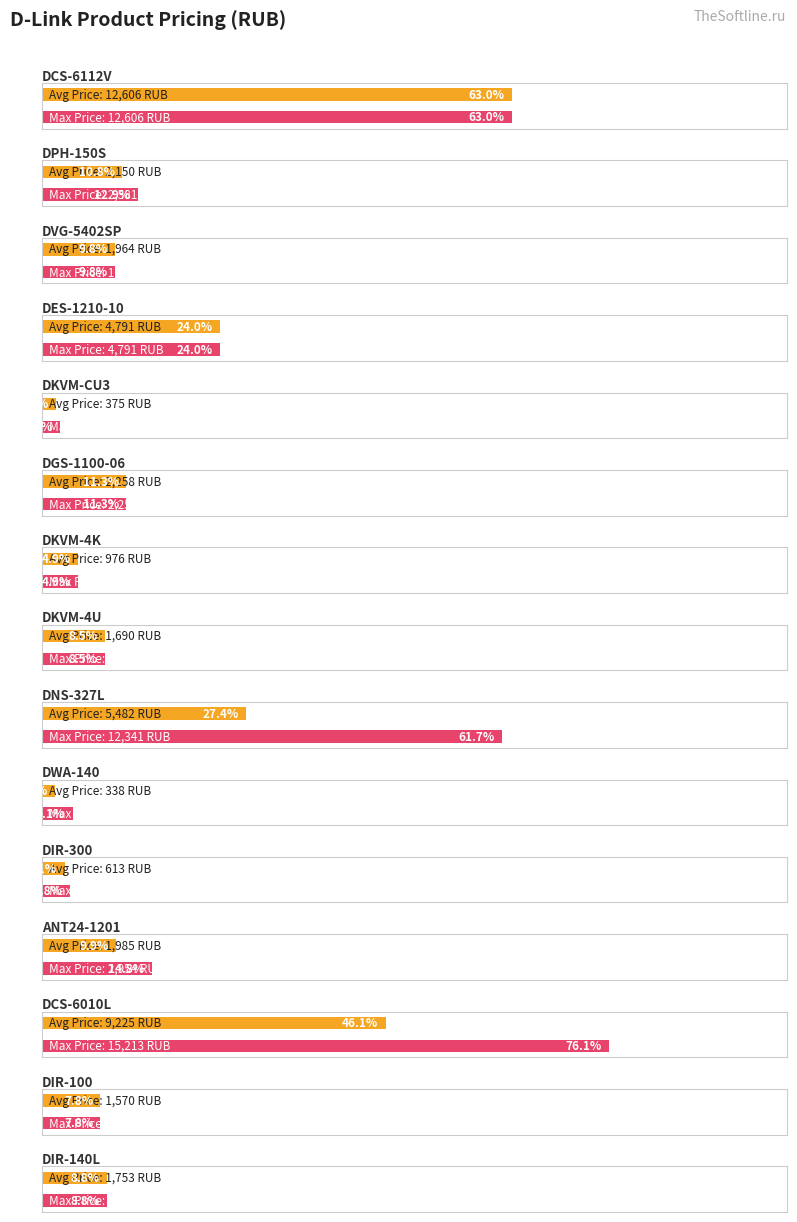

At which category does the chart reach its minimum across all series?

DWA-140